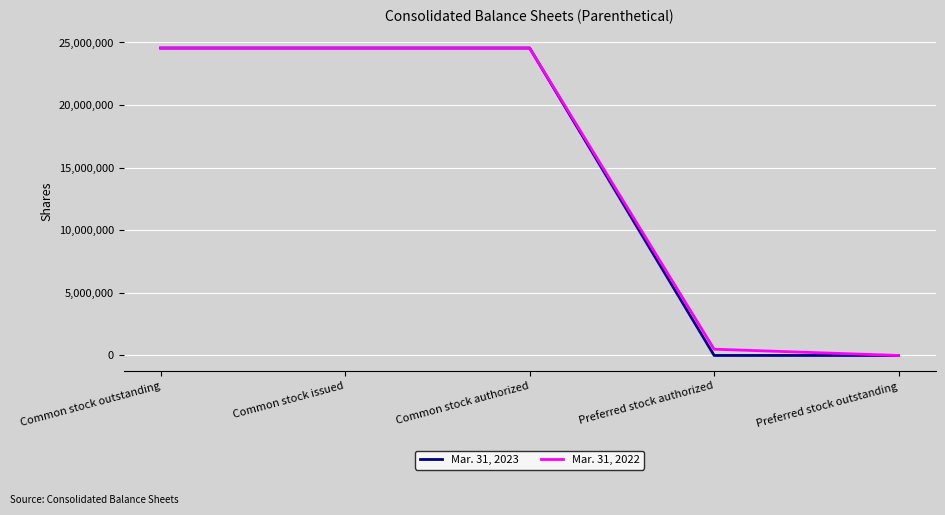

List the series in order of their overall mean, lowest first.

Mar. 31, 2023, Mar. 31, 2022